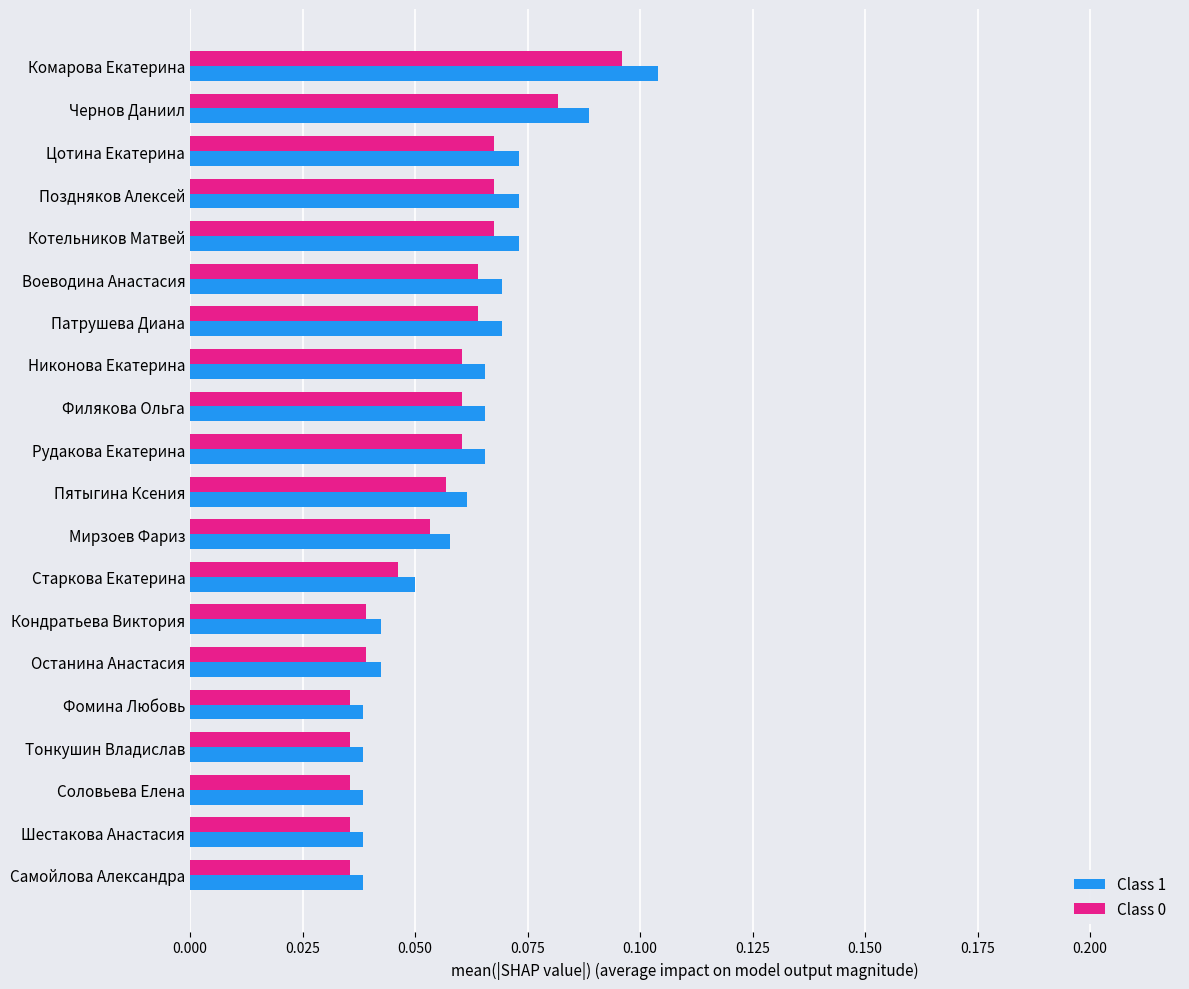

The Class 1 series shows 0.1 at Кондратьева Виктория. True or false?

False